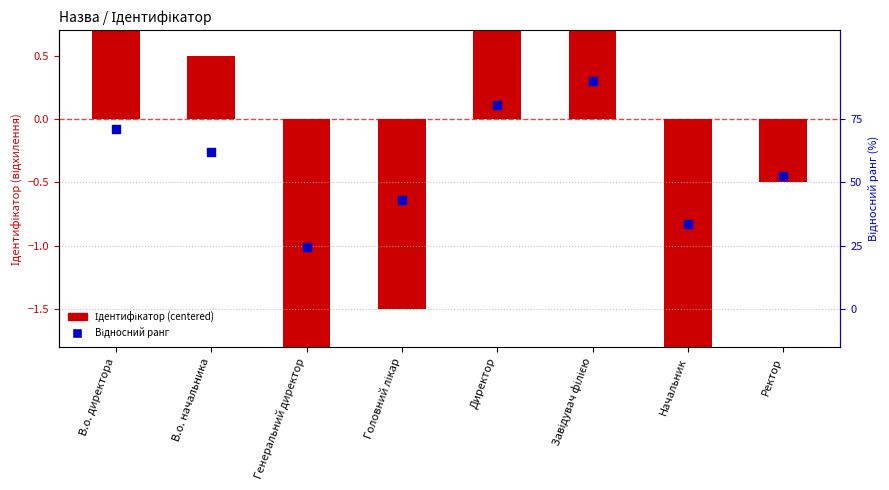

What is the total value across all series at Директор?

2.6